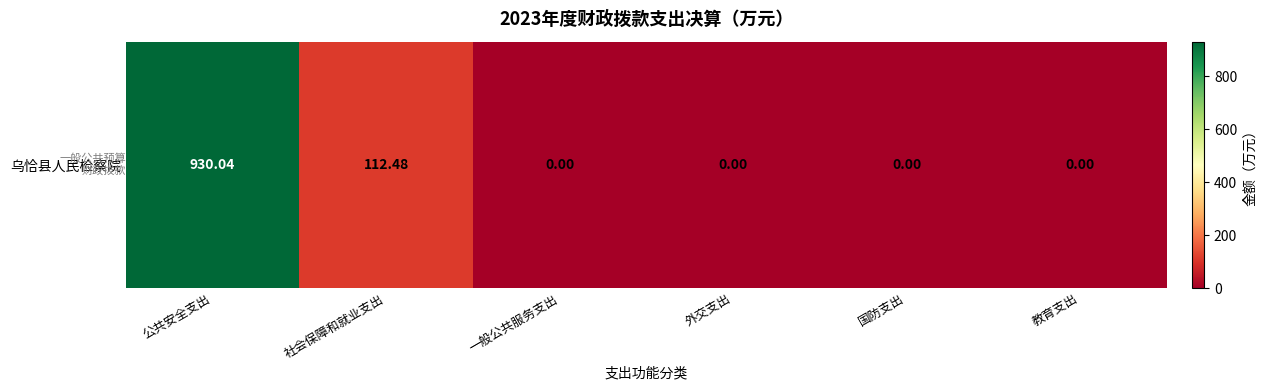

What is the difference between the second highest and minimum values?

112.5